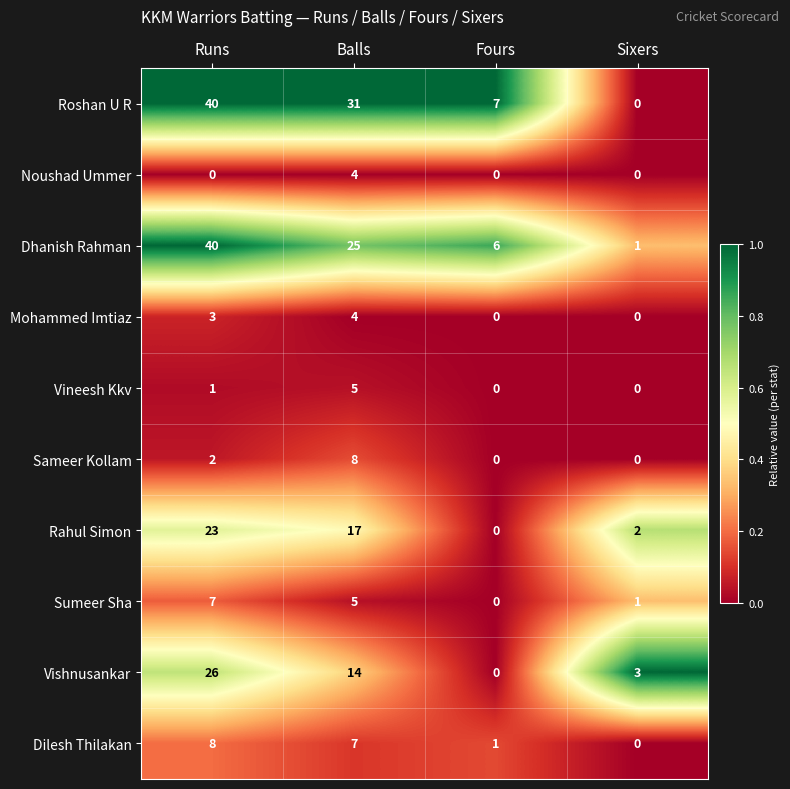

Which series has the largest total across all categories?

Roshan U R